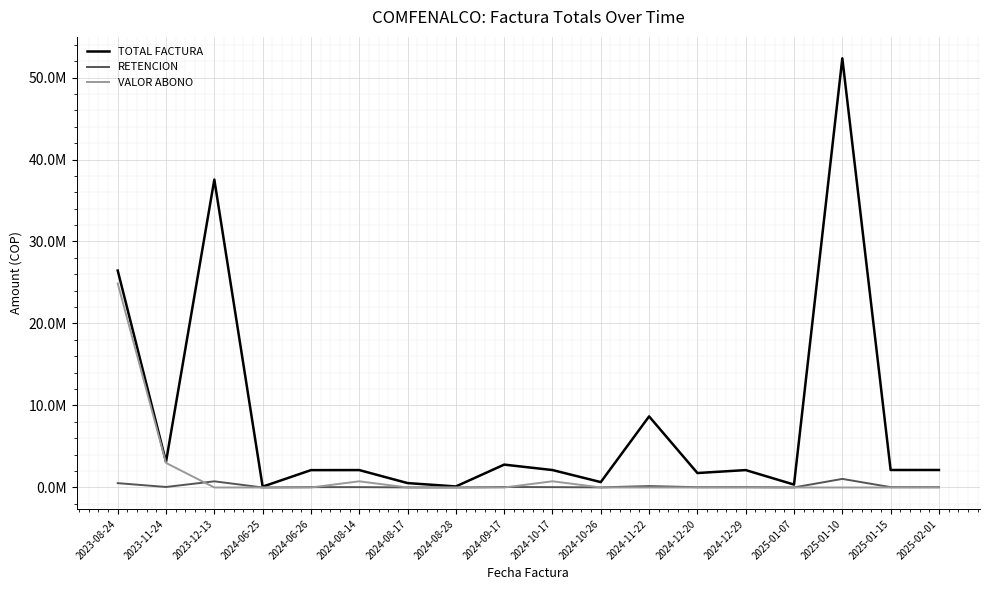

How many times do VALOR ABONO and RETENCION cross each other?

5